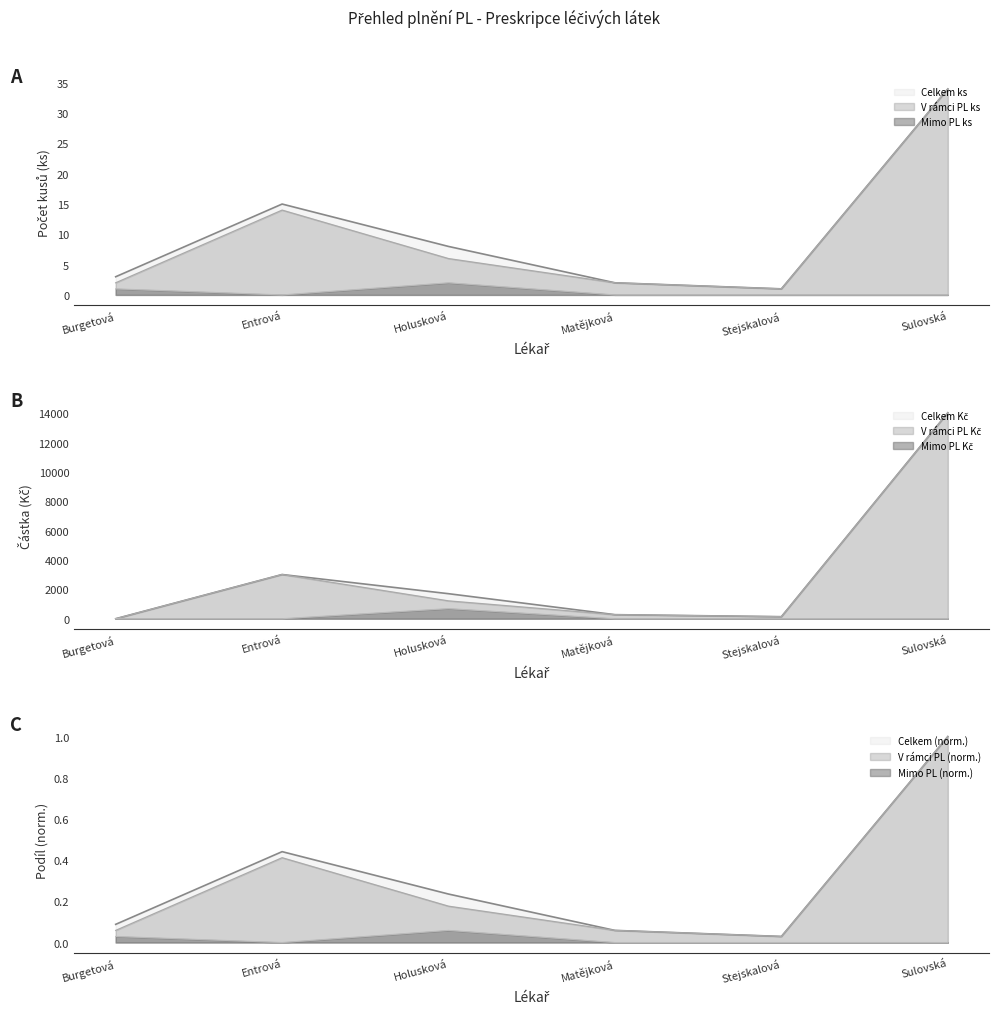

What is the sum of all V rámci PL ks values?

59.0